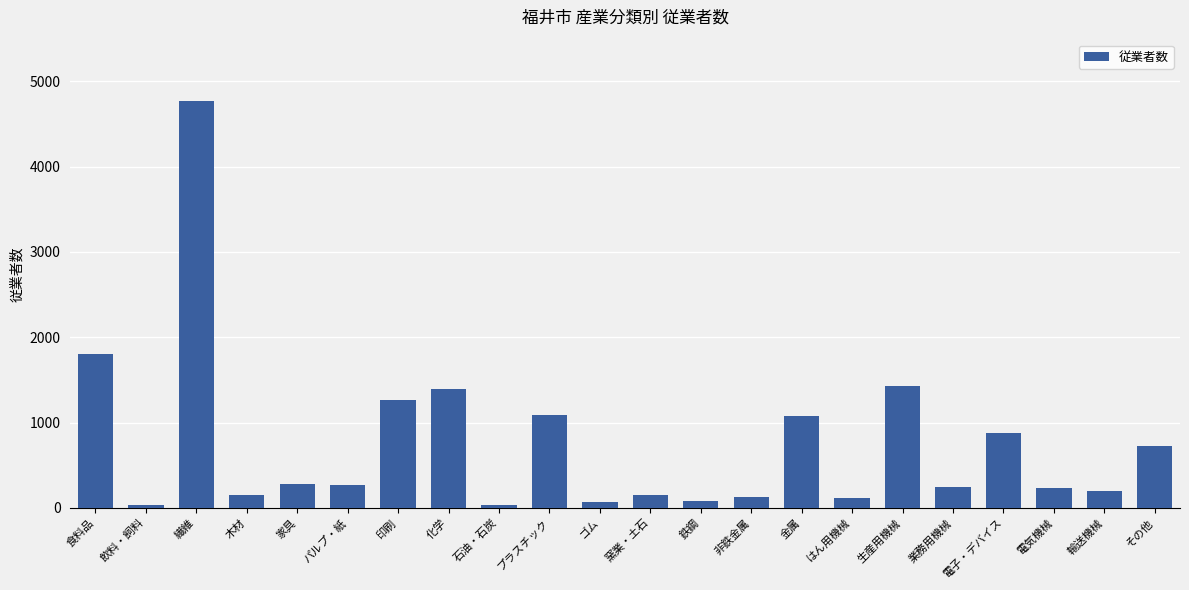

At which category does the chart reach its peak across all series?

繊維